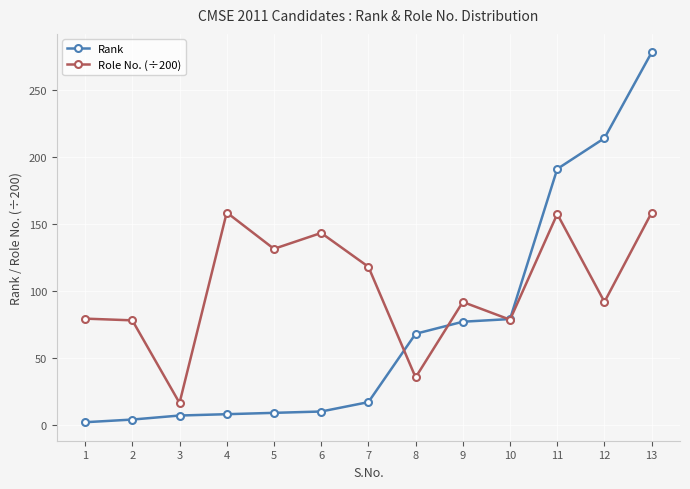

The Role No. (÷200) series shows 150.6 at 9. True or false?

False